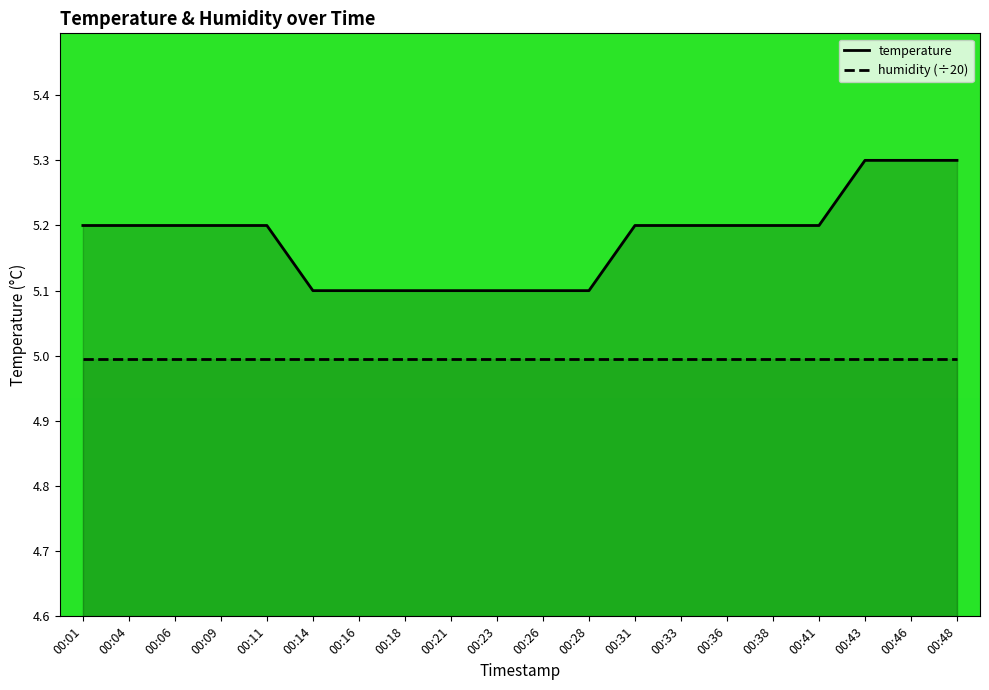

What is the total value across all series at 00:48?

10.3